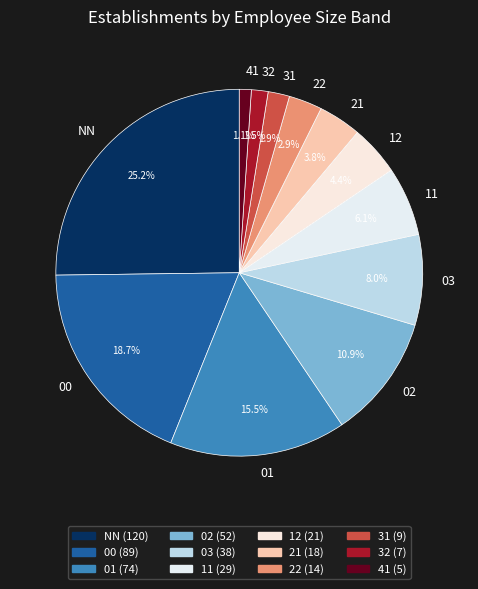

How many segments does this pie chart have?

12